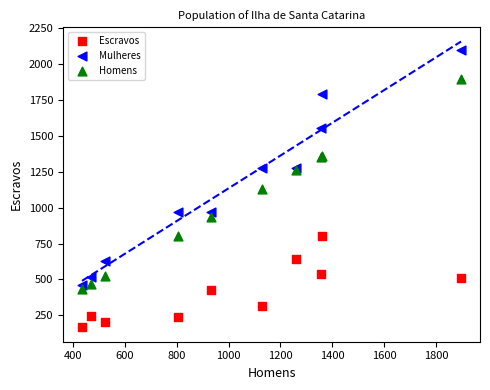

In the Homens series, what Y value is closest to 1165?

1129